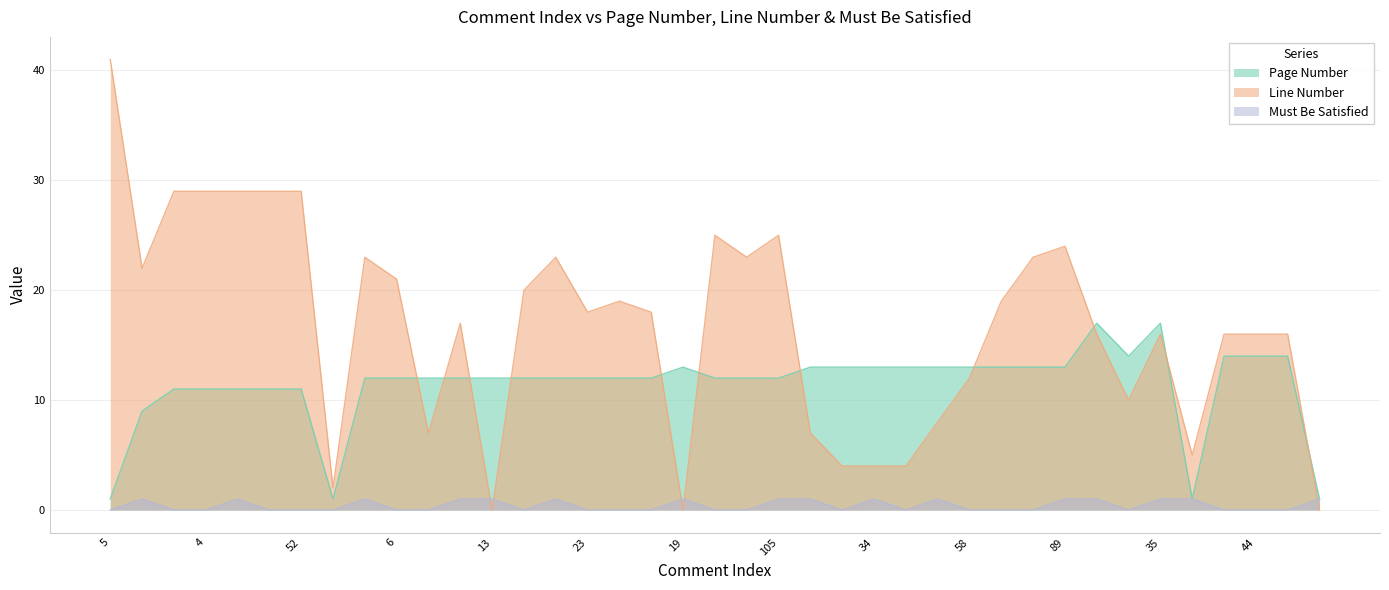

Which category has the highest value in the Line Number series?

5